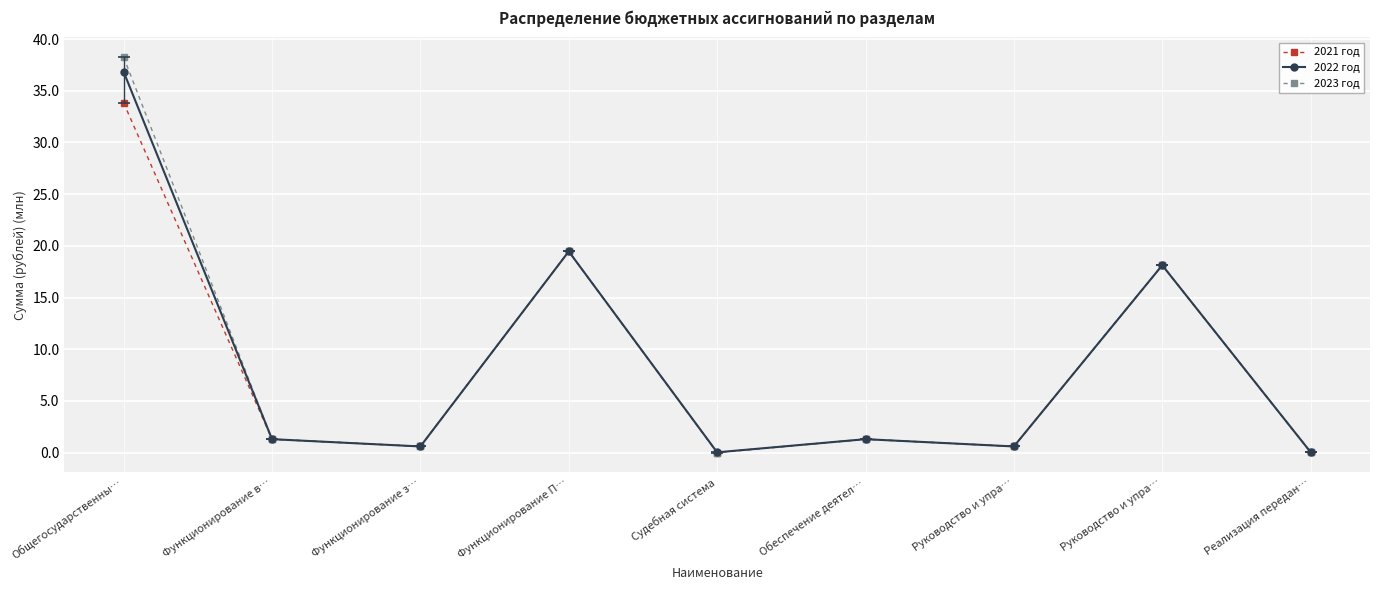

What are all the series names shown in the legend?

2021 год, 2022 год, 2023 год